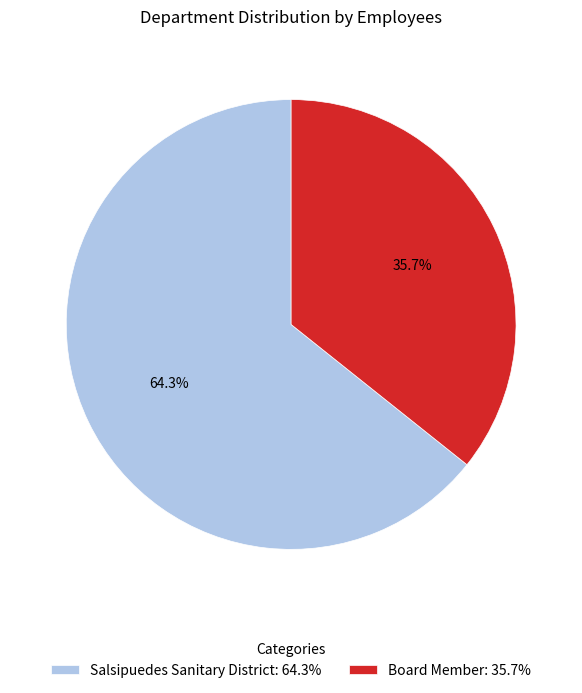

Rank the categories by value from highest to lowest.

Salsipuedes Sanitary District, Board Member